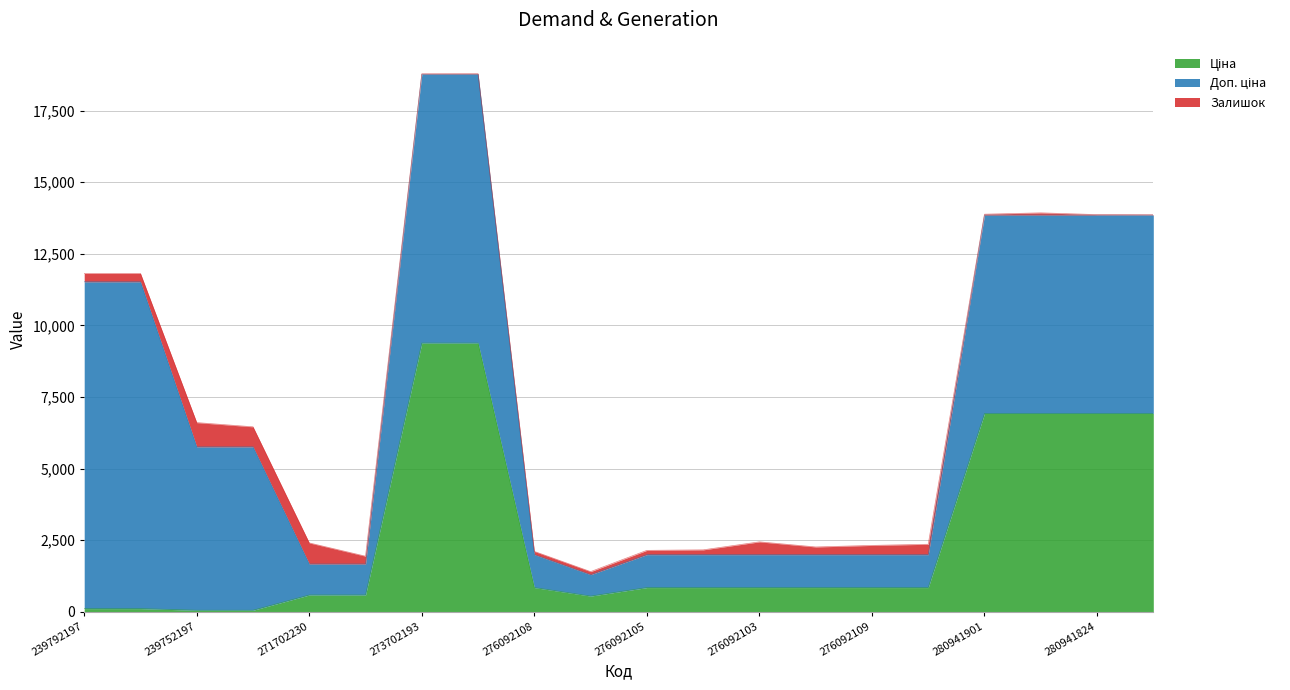

Does the chart have visible grid lines?

Yes